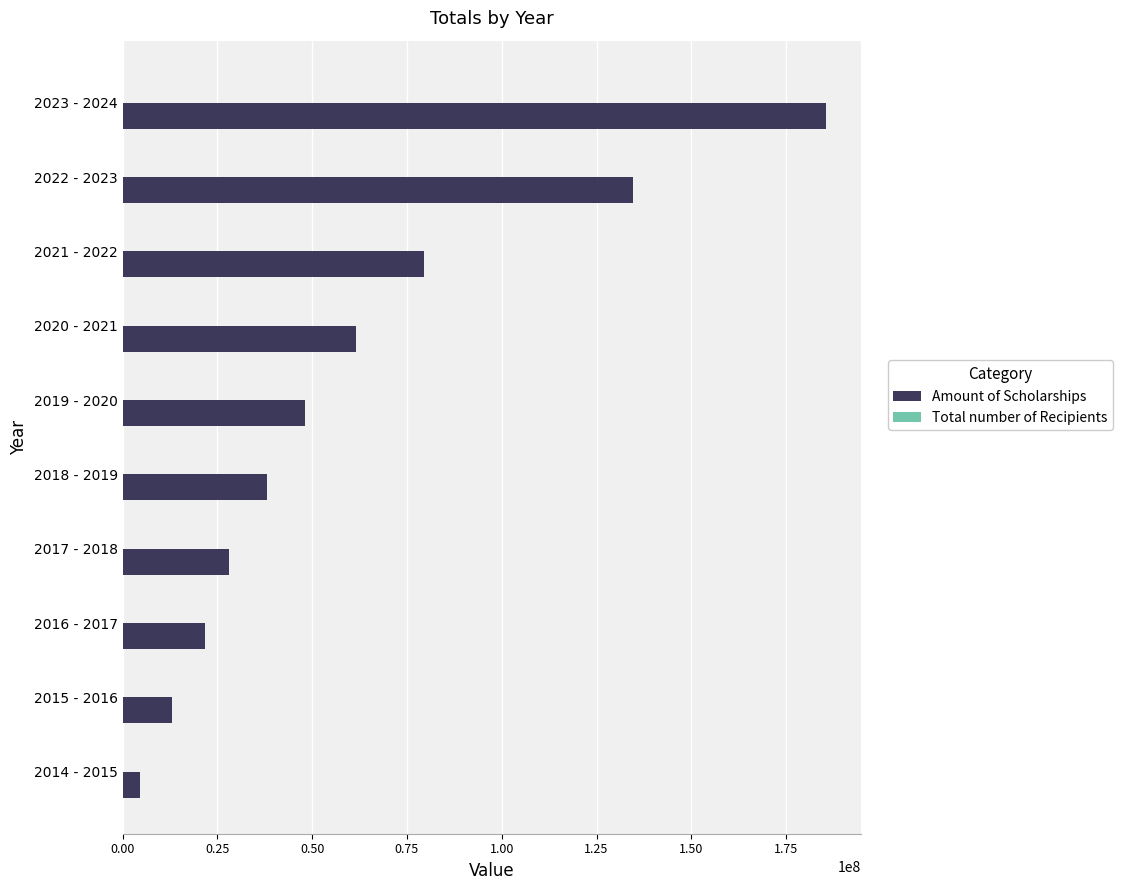

What is the maximum value for Amount of Scholarships?

185554831